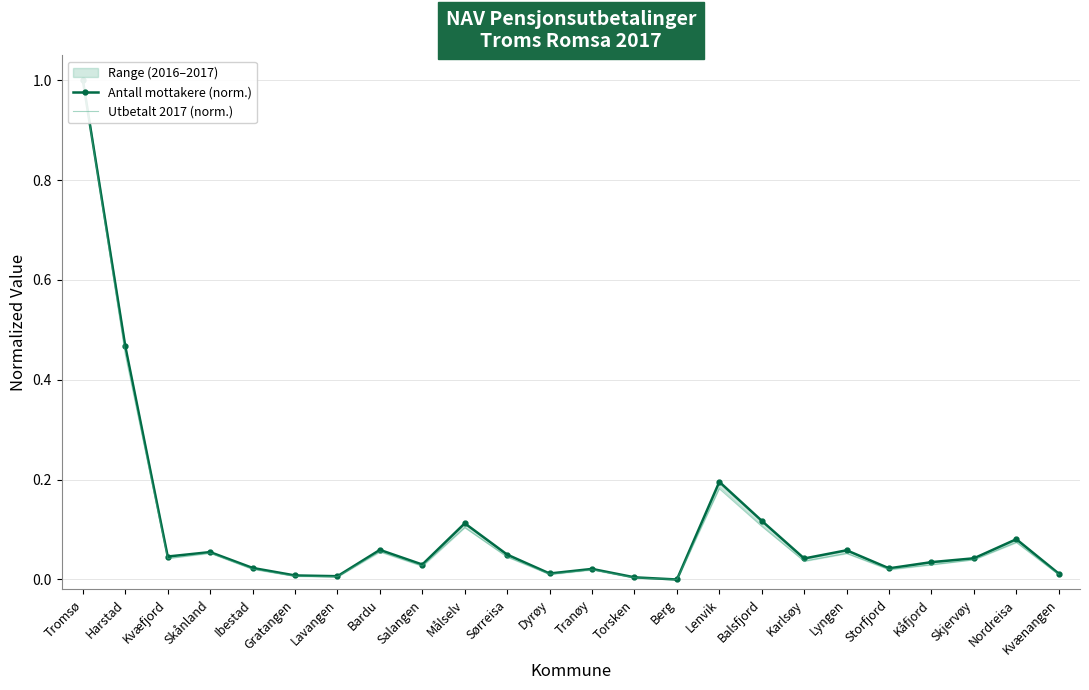

Rank the categories by Antall mottakere (norm.) value from highest to lowest.

Tromsø, Harstad, Lenvik, Balsfjord, Målselv, Nordreisa, Bardu, Lyngen, Skånland, Sørreisa, Kvæfjord, Skjervøy, Karlsøy, Kåfjord, Salangen, Ibestad, Storfjord, Tranøy, Dyrøy, Kvænangen, Gratangen, Lavangen, Torsken, Berg